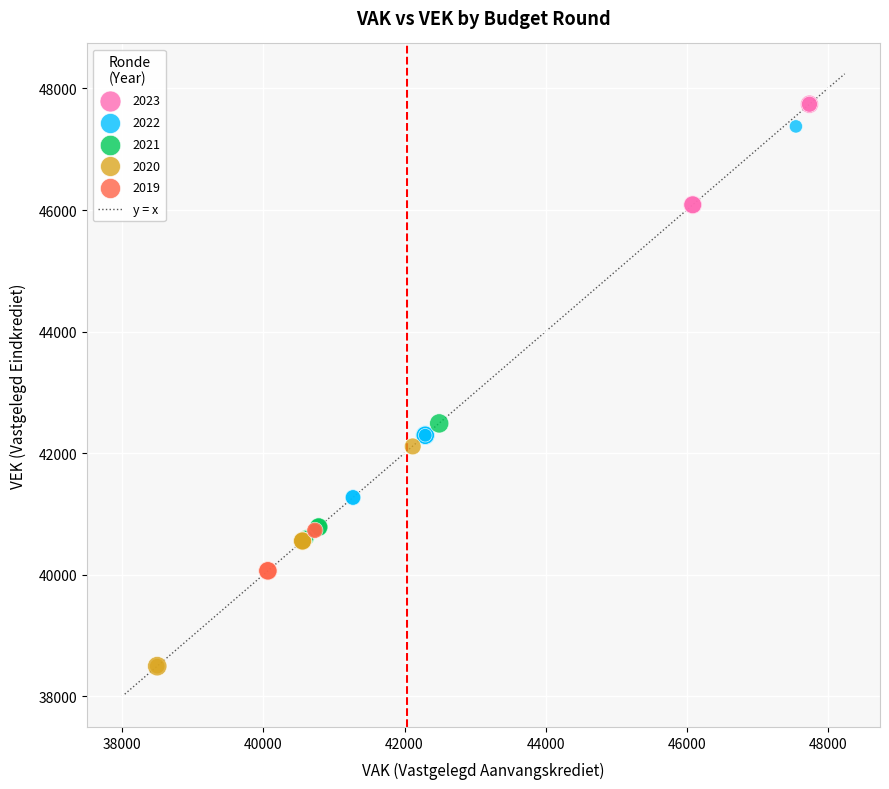

Which series contains the lowest Y value?

2020